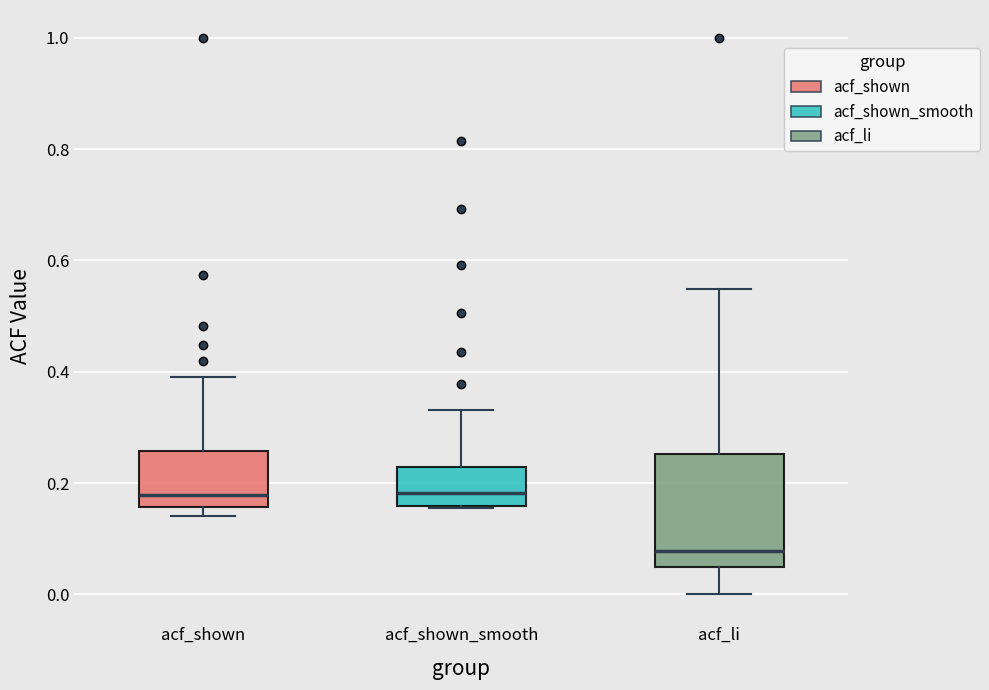

Reading left to right, read every box against the y-axis: the position of its median line, the range the box covers, and the ends of its whiskers. The values are not printed on the chart, so give them approximately, as read against the axis.

acf_shown: median 0.18, box 0.16 to 0.26, whiskers 0.14 to 0.40
acf_shown_smooth: median 0.18, box 0.16 to 0.22, whiskers 0.16 to 0.34
acf_li: median 0.08, box 0.04 to 0.26, whiskers 0.00 to 0.54